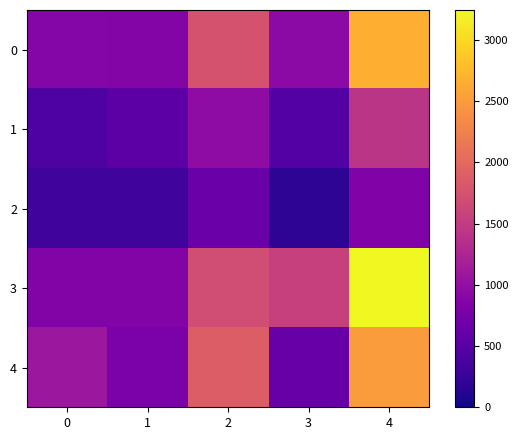

What is the total value across all series at 0?

3565.2